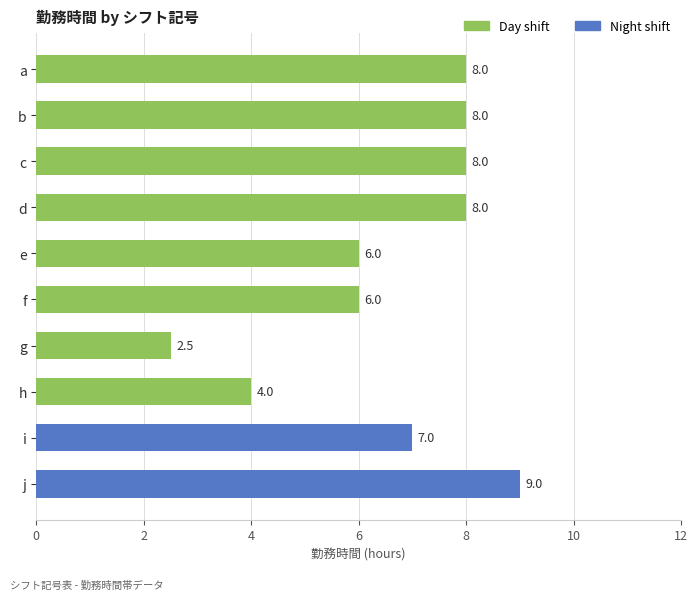

What is the value of the 3rd bar from the top?

8.0